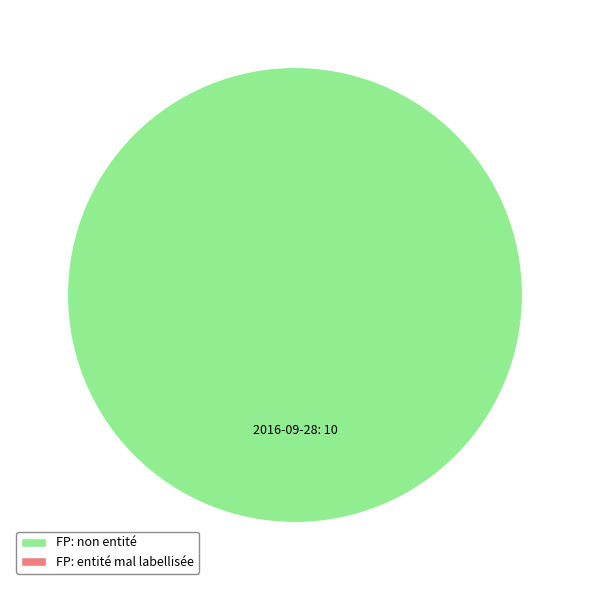

Is it true that 2016-09-28 is 91% of the pie?

False